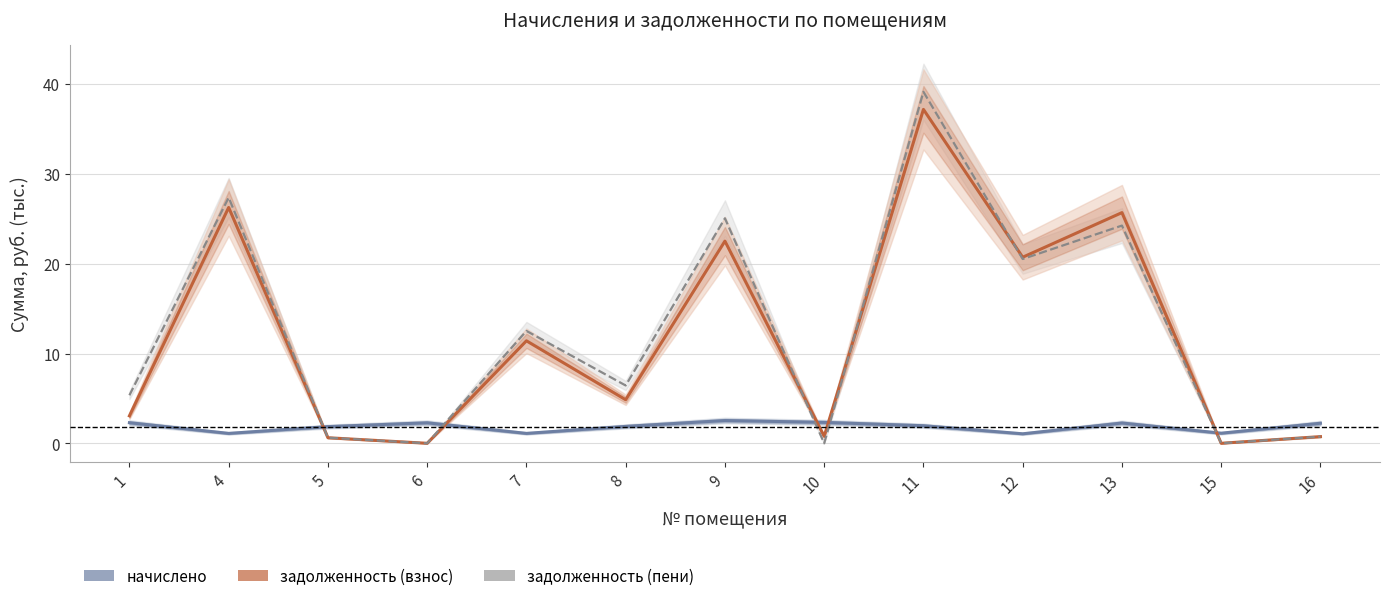

List the series in order of their peak value, highest first.

задолженность (пени), задолженность (взнос), начислено